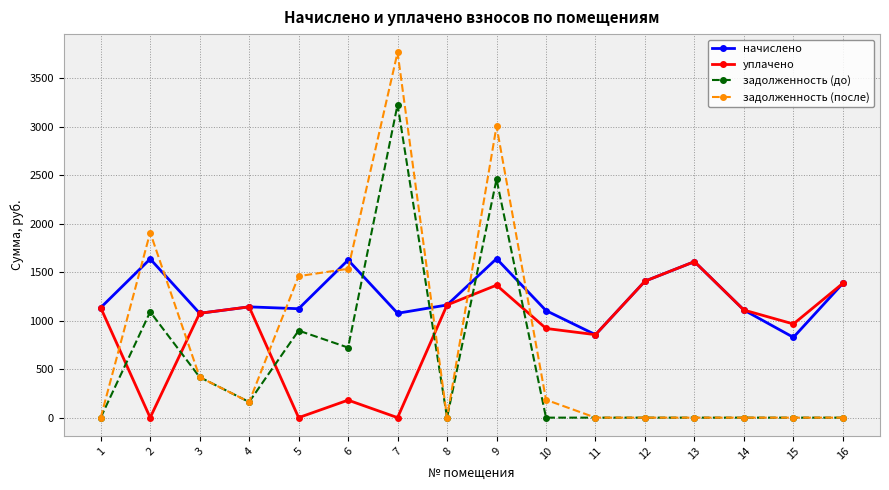

List the series in order of their overall mean, lowest first.

задолженность (до), задолженность (после), уплачено, начислено